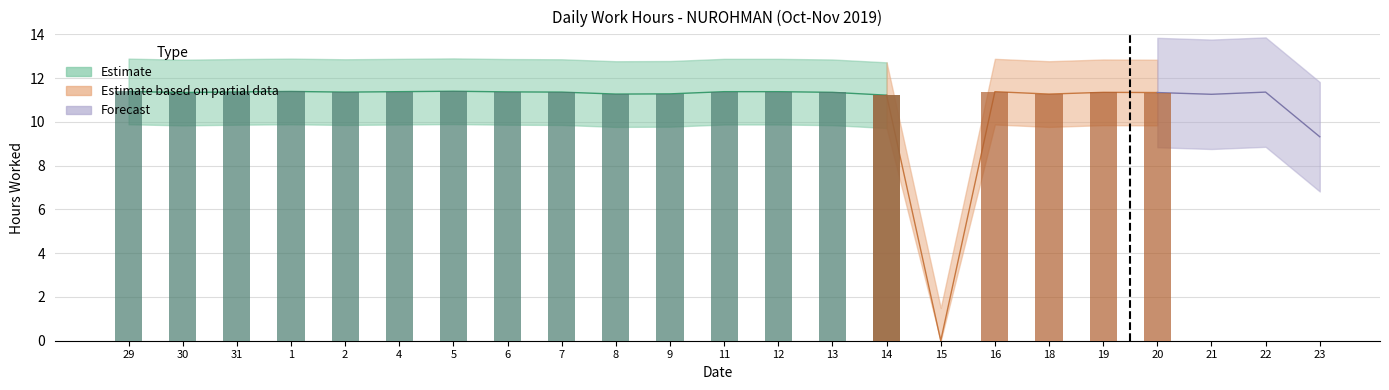

List the labels in order of value, smallest first.

15, 23, 14, 21, 8, 18, 9, 30, 20, 13, 19, 2, 7, 22, 31, 6, 4, 11, 12, 16, 29, 1, 5